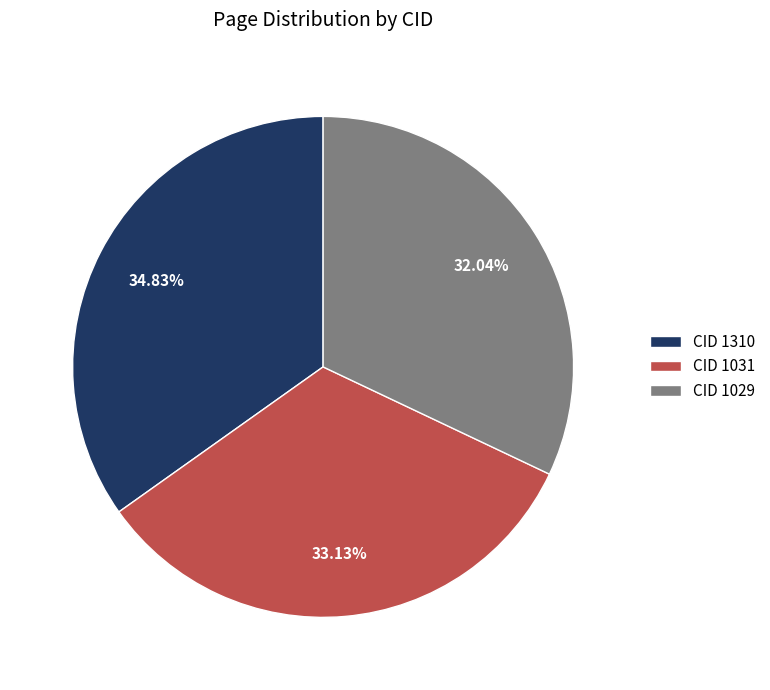

Which category has the biggest portion of the pie?

CID 1310